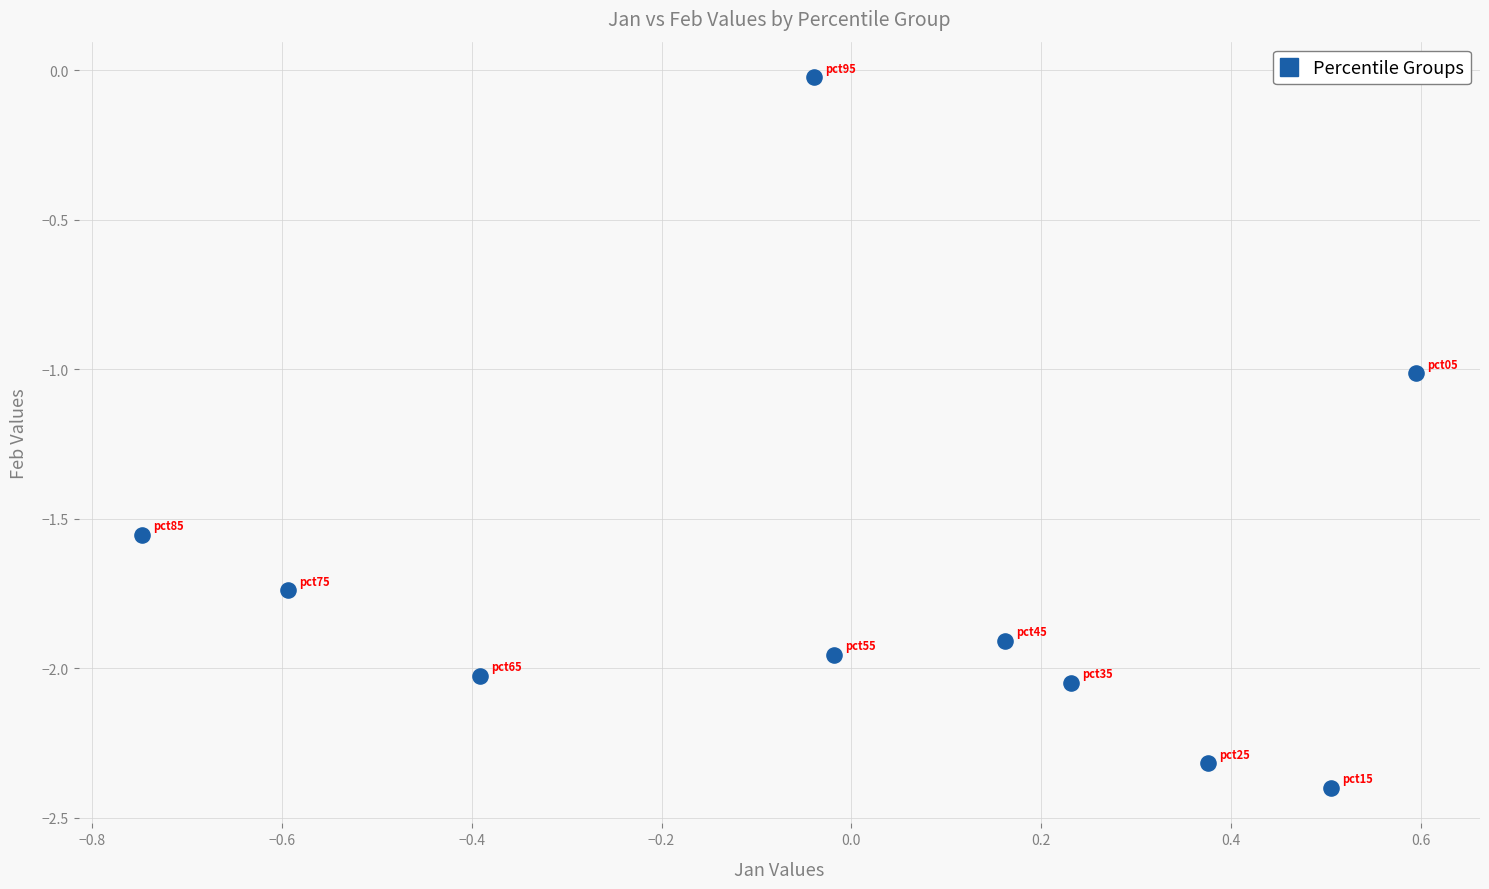

What is the range of Y values (max minus min)?

2.4